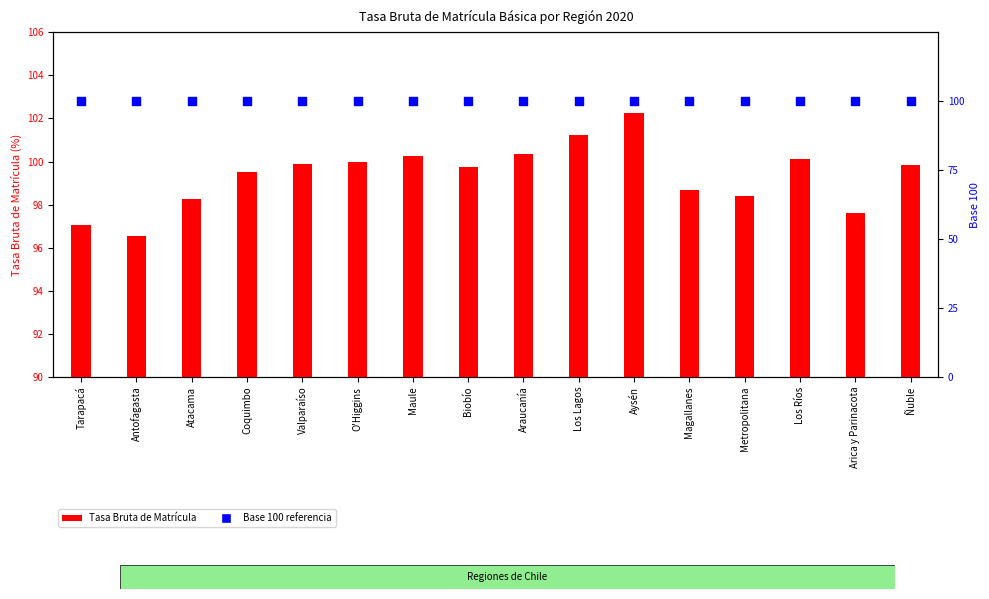

Which series has the largest total across all categories?

Base 100